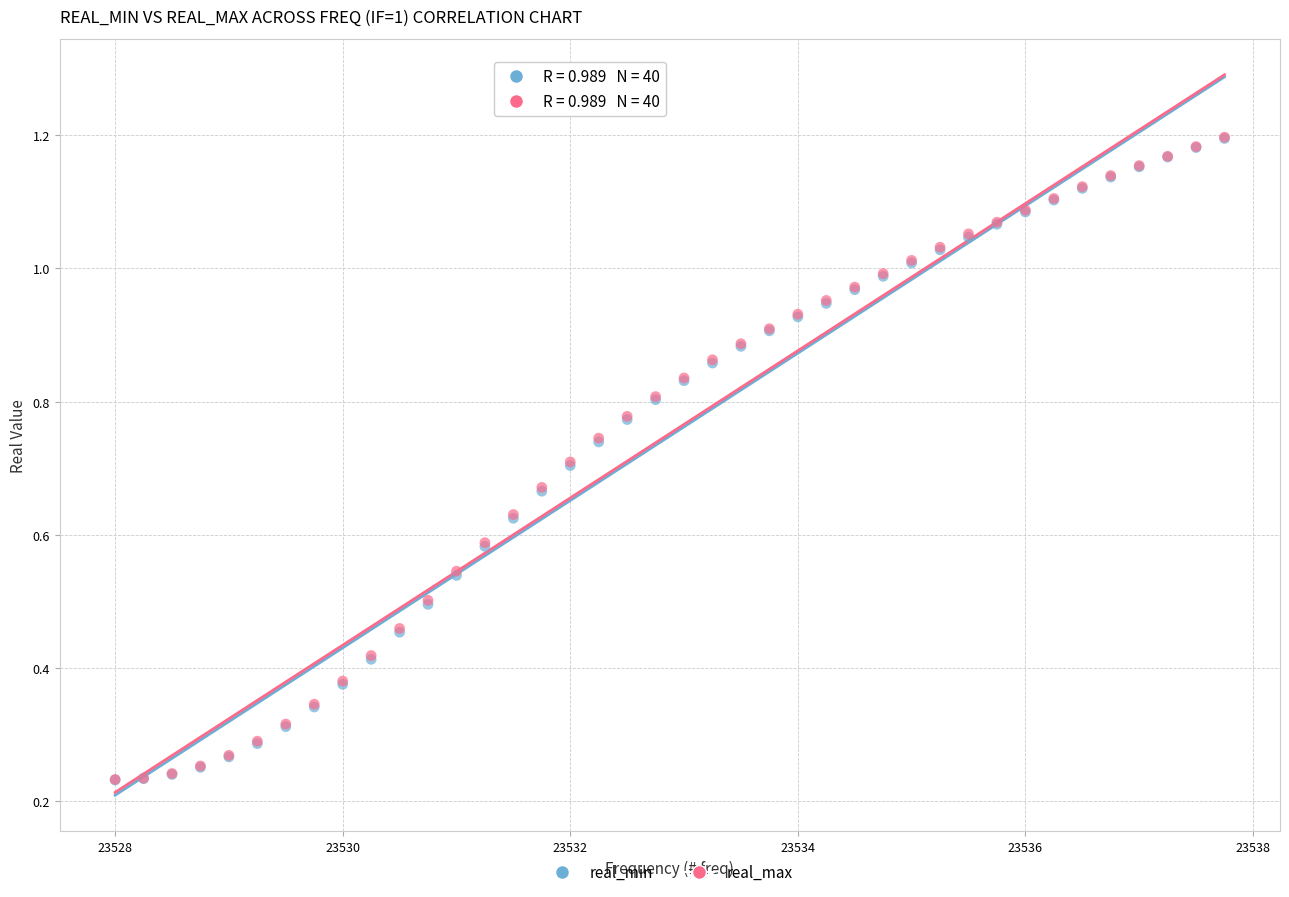

What are all the series names shown in the legend?

real_min, real_max